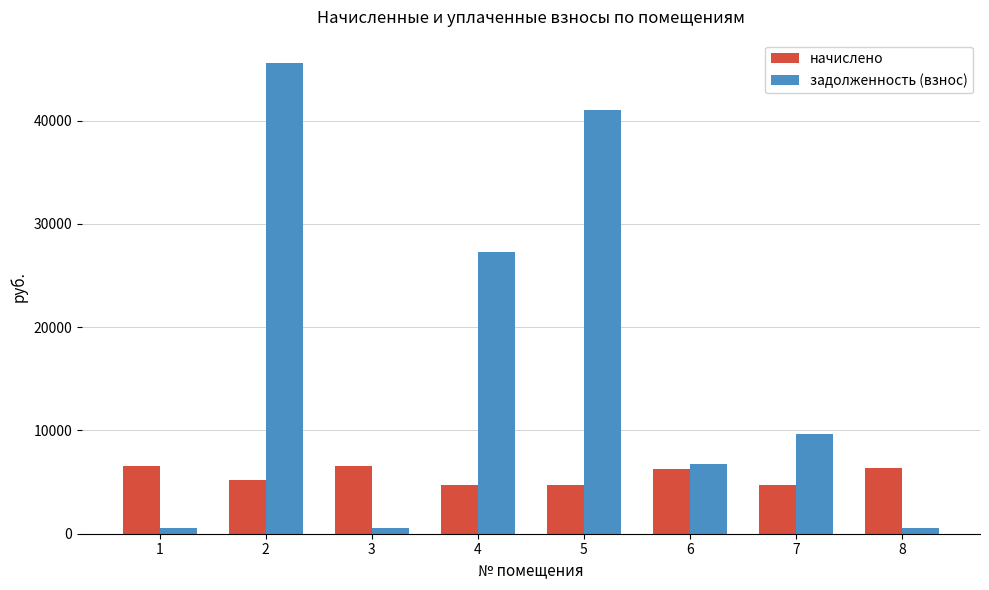

What is the difference between the maximum and minimum values in the задолженность (взнос) series?

45039.1